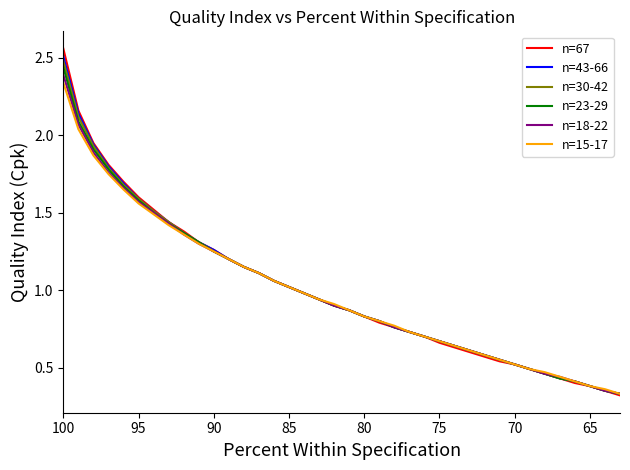

Is the value of n=43-66 at 95 greater than the value of n=18-22 at 25?

Yes